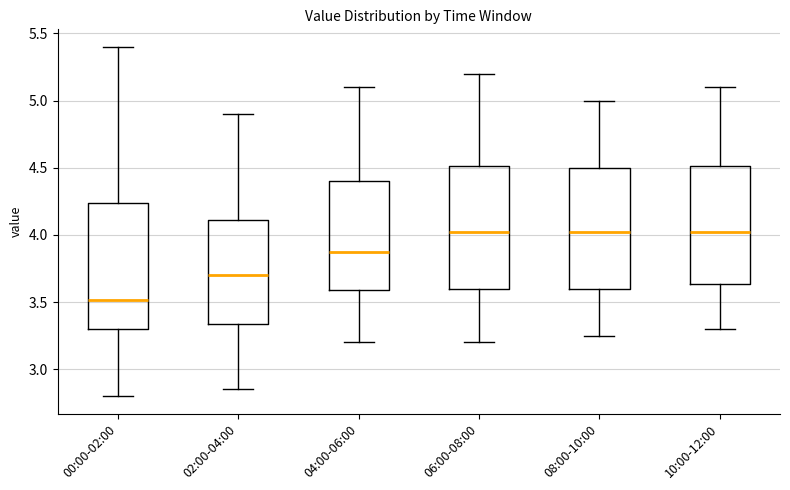

Reading left to right, transcribe this box plot: for each box, give where its median line is, the range the box spans, and where its two whiskers end, as read against the y-axis. The values are not printed on the chart, so give them approximately, as read against the axis.

00:00-02:00: median 3.50, box 3.30 to 4.25, whiskers 2.80 to 5.40
02:00-04:00: median 3.70, box 3.35 to 4.10, whiskers 2.85 to 4.90
04:00-06:00: median 3.90, box 3.60 to 4.40, whiskers 3.20 to 5.10
06:00-08:00: median 4.05, box 3.60 to 4.50, whiskers 3.20 to 5.20
08:00-10:00: median 4.05, box 3.60 to 4.50, whiskers 3.25 to 5.00
10:00-12:00: median 4.05, box 3.65 to 4.50, whiskers 3.30 to 5.10